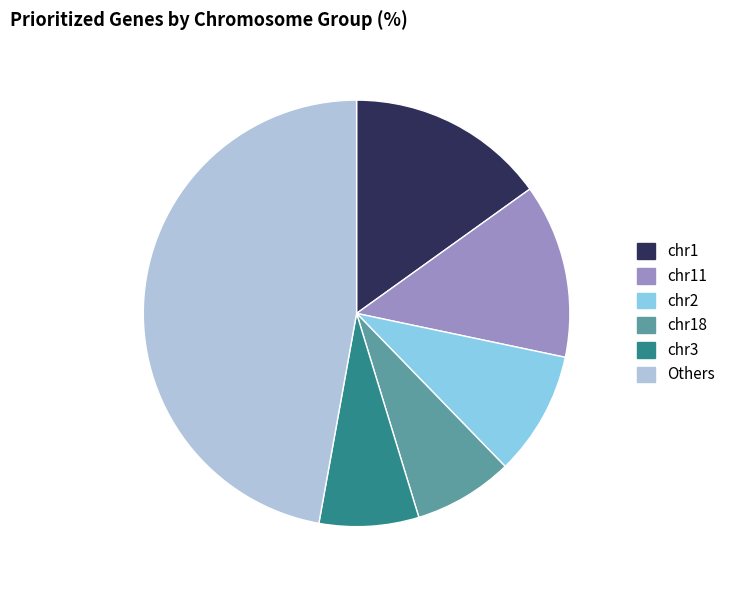

Which category has the biggest portion of the pie?

Others